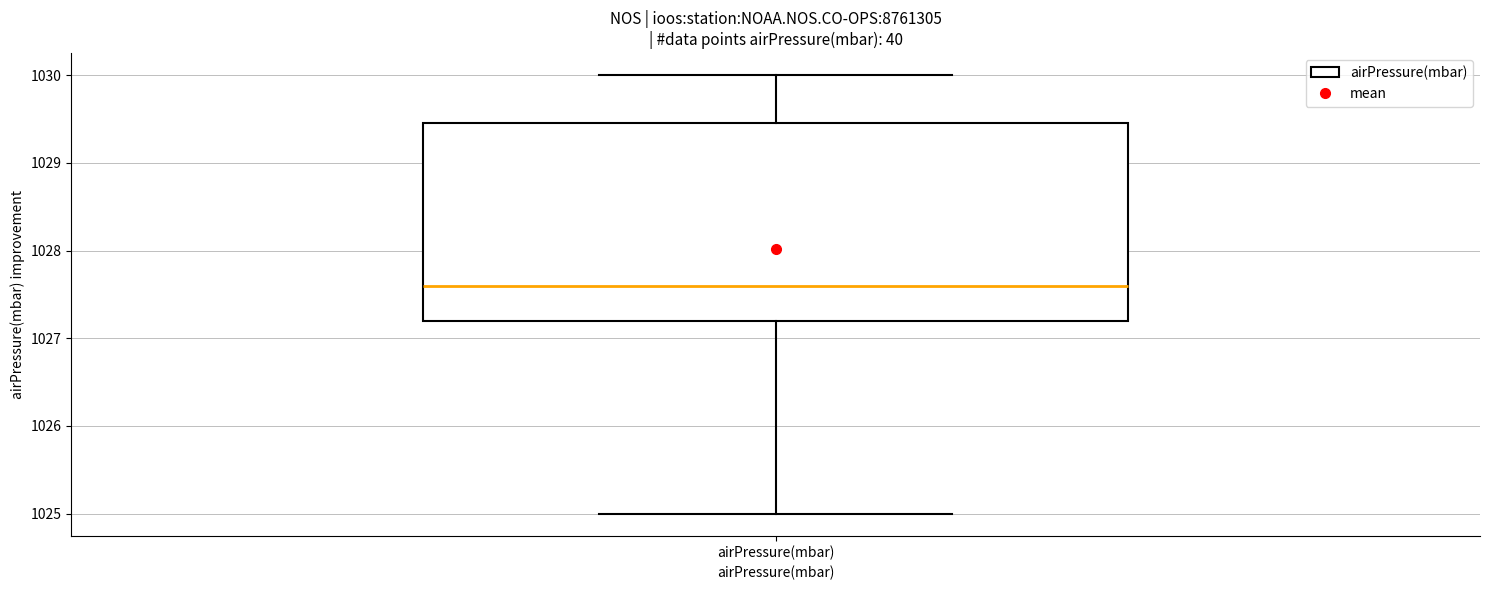

Where does the lower whisker of the box for airPressure(mbar) end on the y-axis? The values are not printed on the chart, so give them approximately, as read against the axis.

1025.0